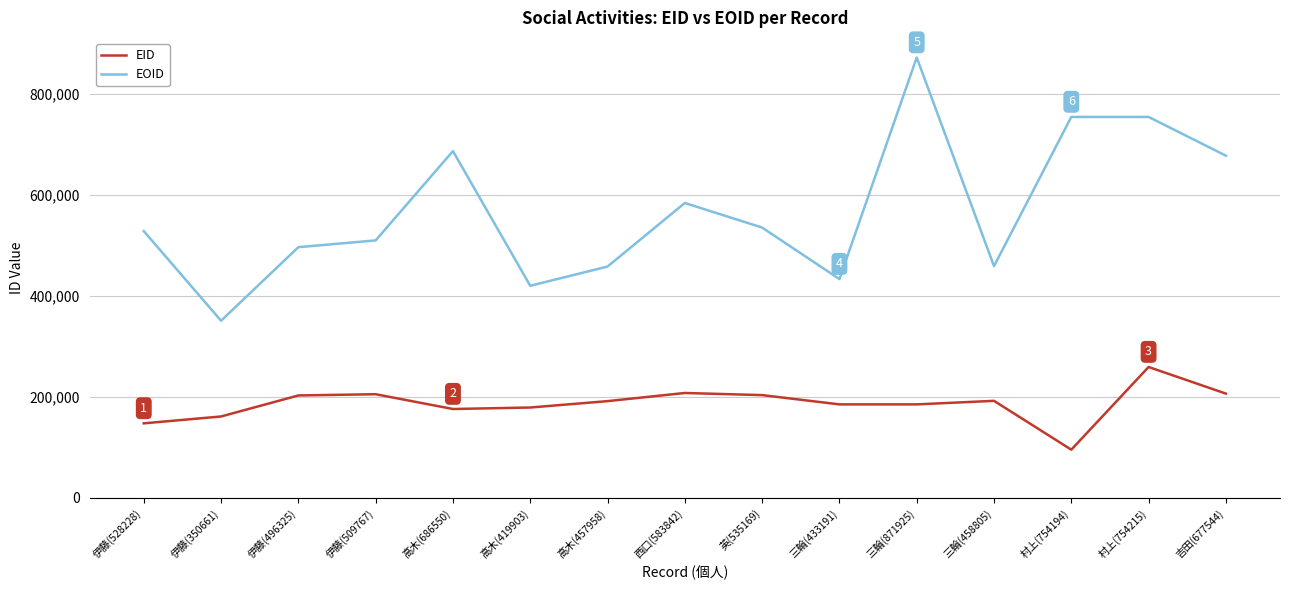

How many lines are shown in the chart?

2